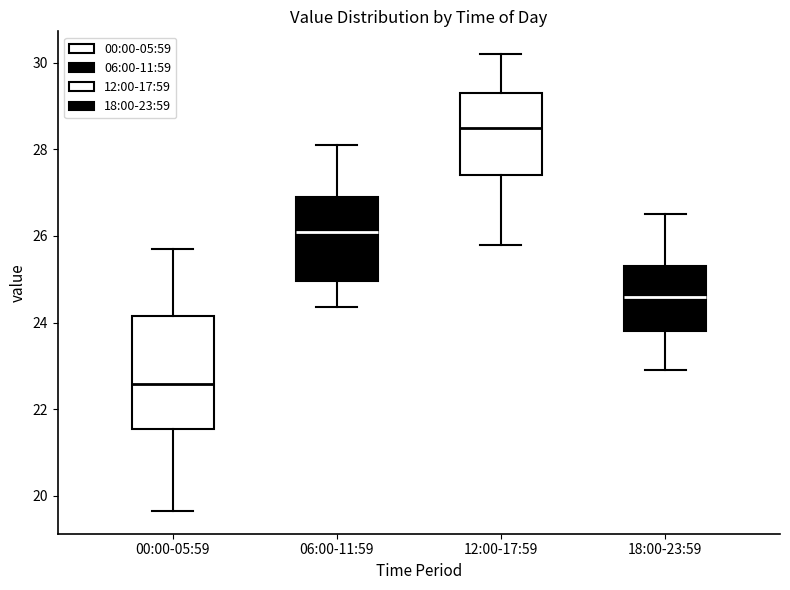

Which box has the highest median line?

12:00-17:59